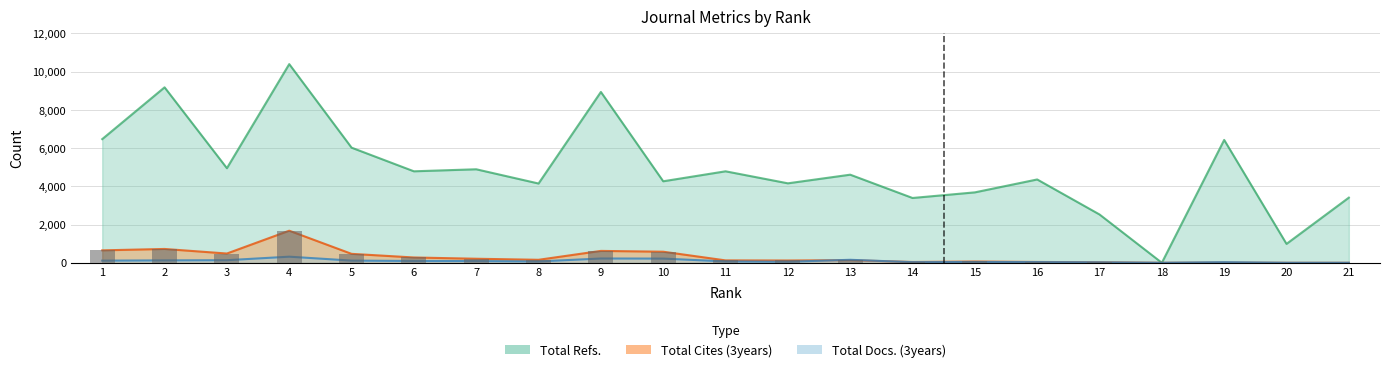

What is the difference between the maximum and second lowest values in the Total Cites (3years) series?

1678